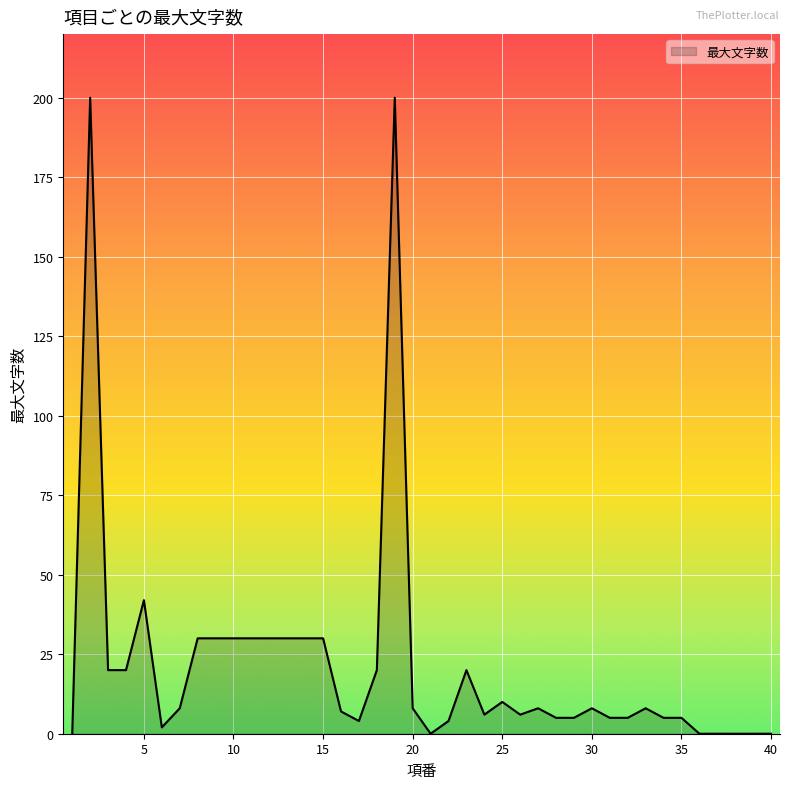

True or false: the data has more than 2 interior local peaks.

True